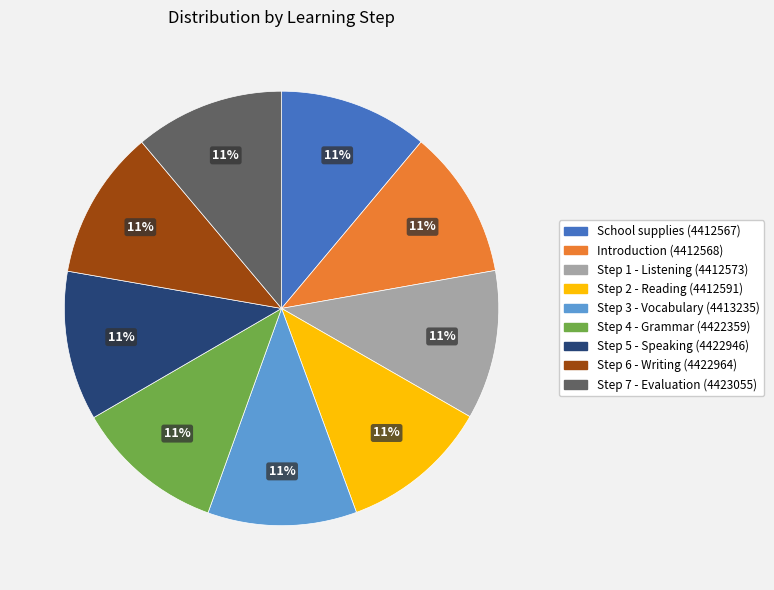

What is the ratio of the value at Step 2 - Reading (4412591) to the value at School supplies (4412567)?

1.0